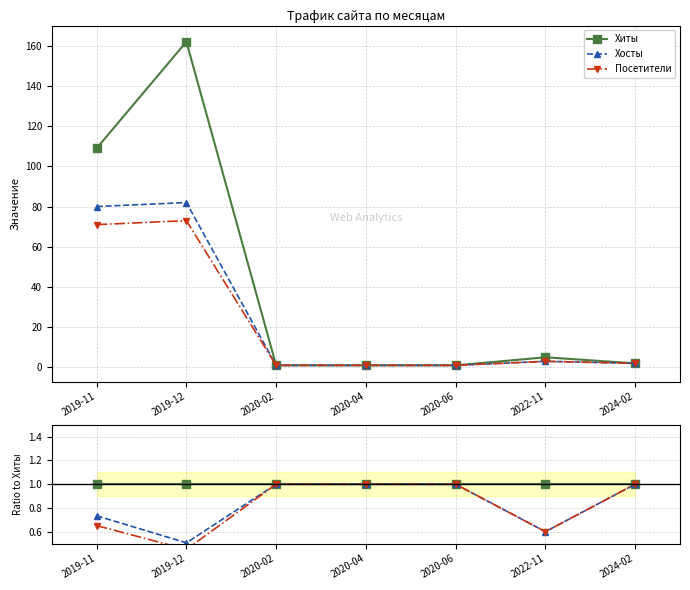

What is the label of the 6th point from the right?

2019-12